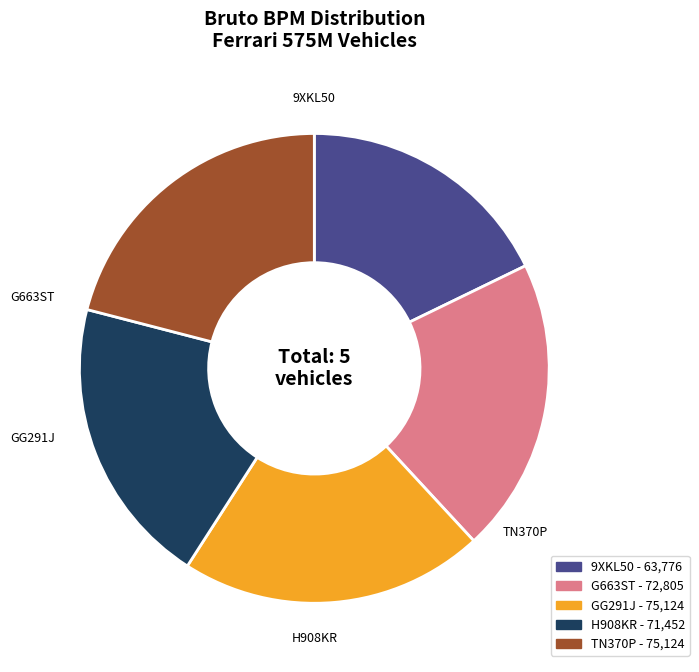

Does GG291J represent more than half of the total?

No